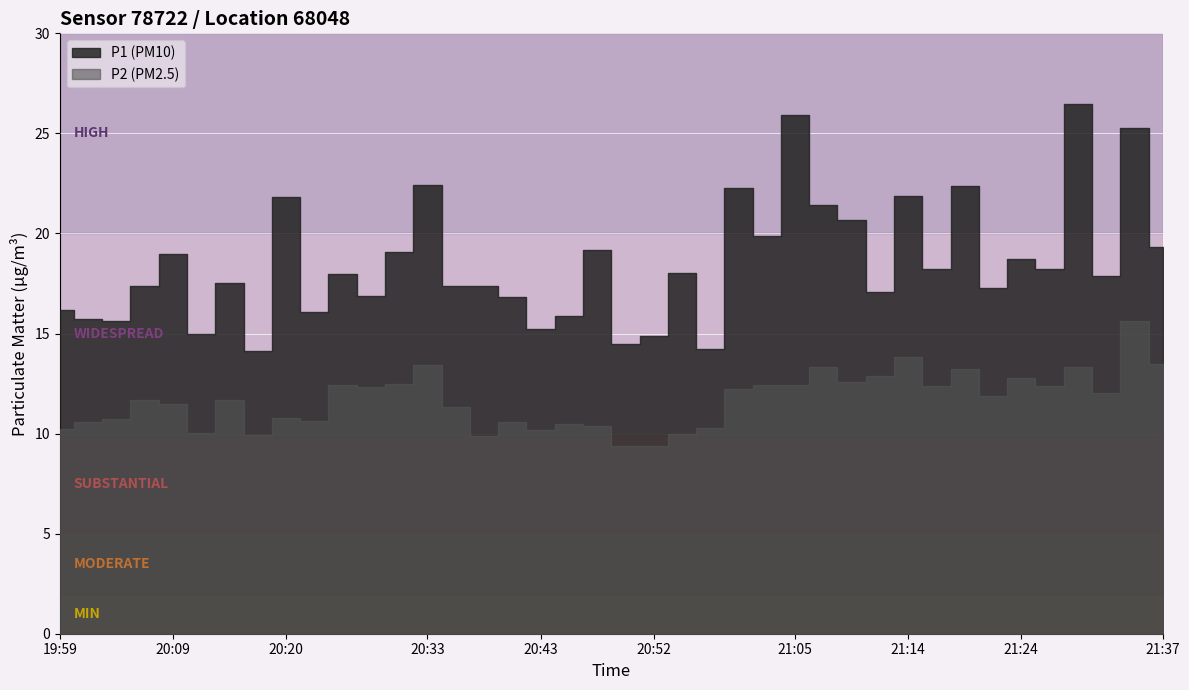

True or false: P2 has a value of 19.6 at 21:10.

False